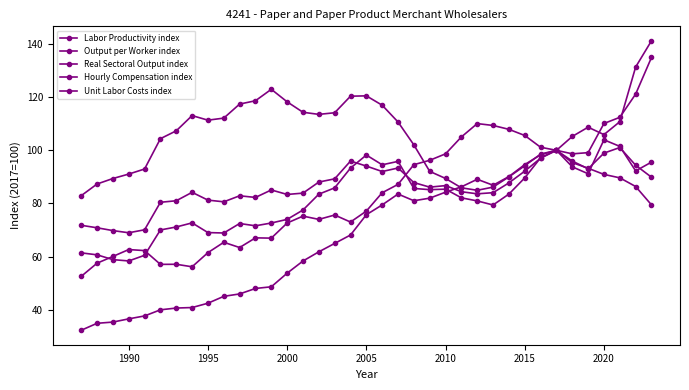

Which series has the widest spread of values?

Hourly Compensation index